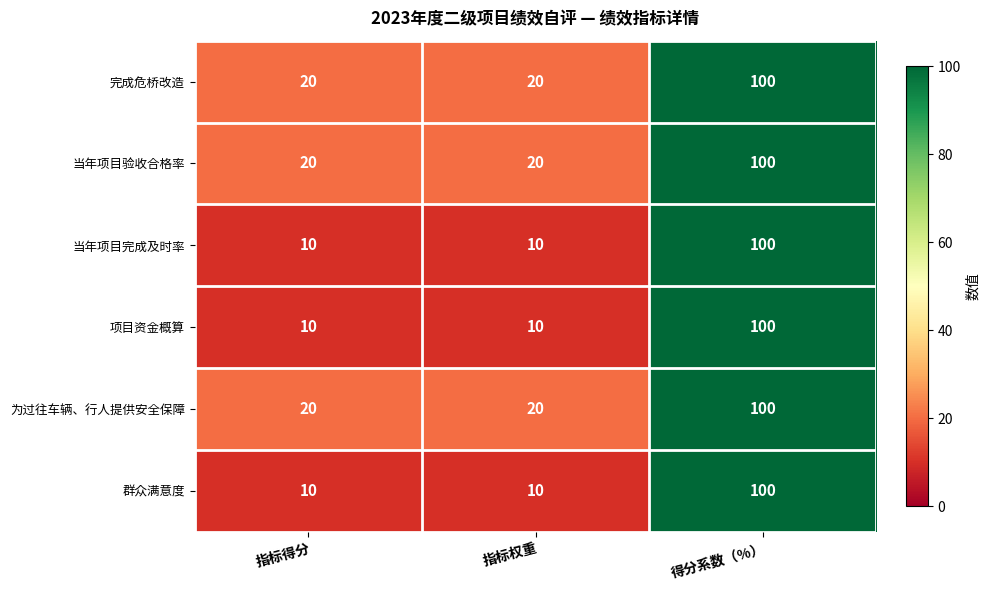

What is the sum of the 当年项目验收合格率 values at 得分系数（%） and 指标得分?

120